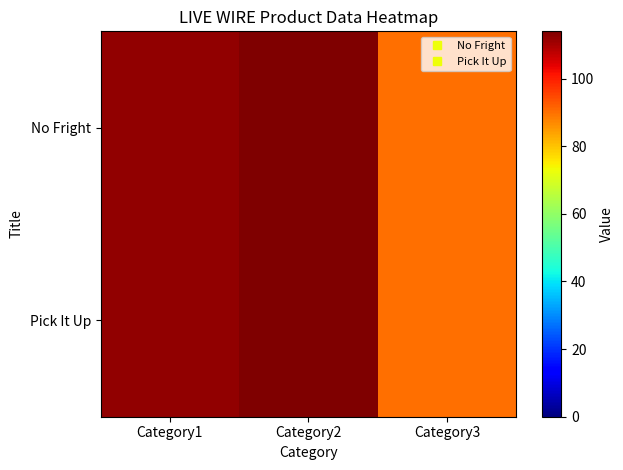

What is the minimum value shown in the chart?

90